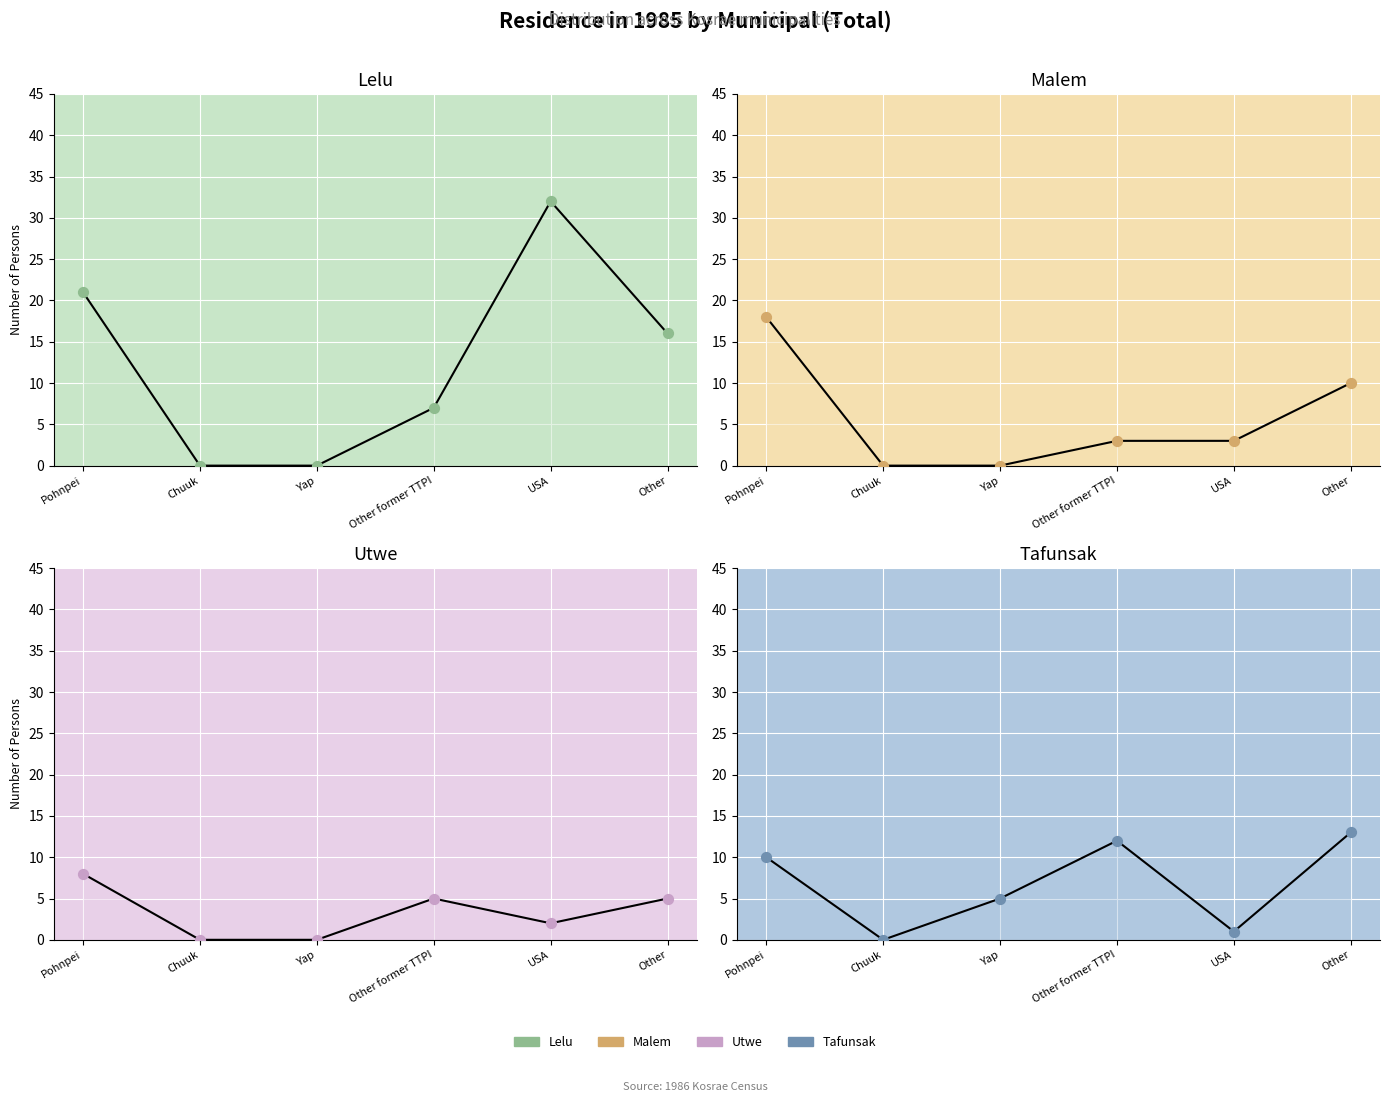

Which series contains the highest Y value?

Lelu